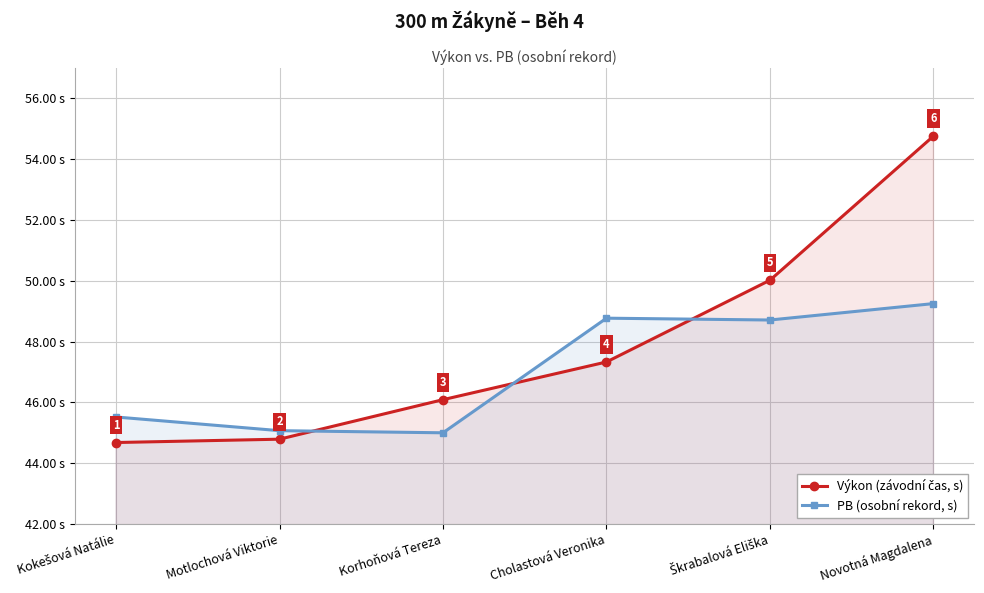

Read the Výkon (závodní čas, s) value at Novotná Magdalena.

54.8